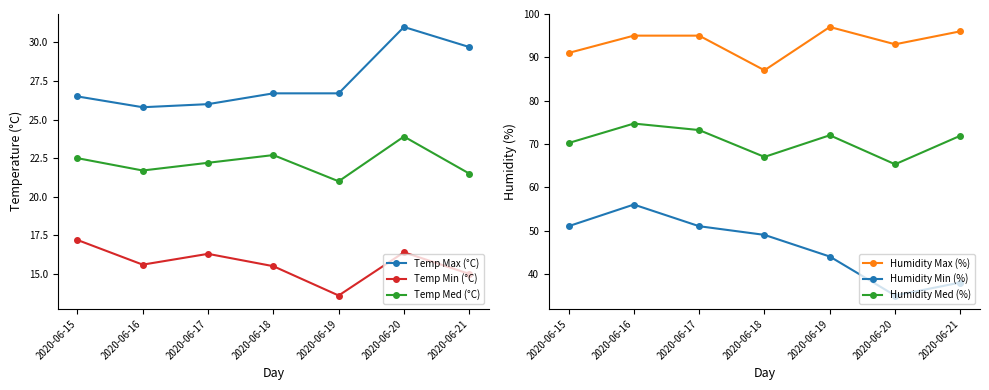

True or false: Temp Min (°C) and Temp Med (°C) intersect in this chart.

False